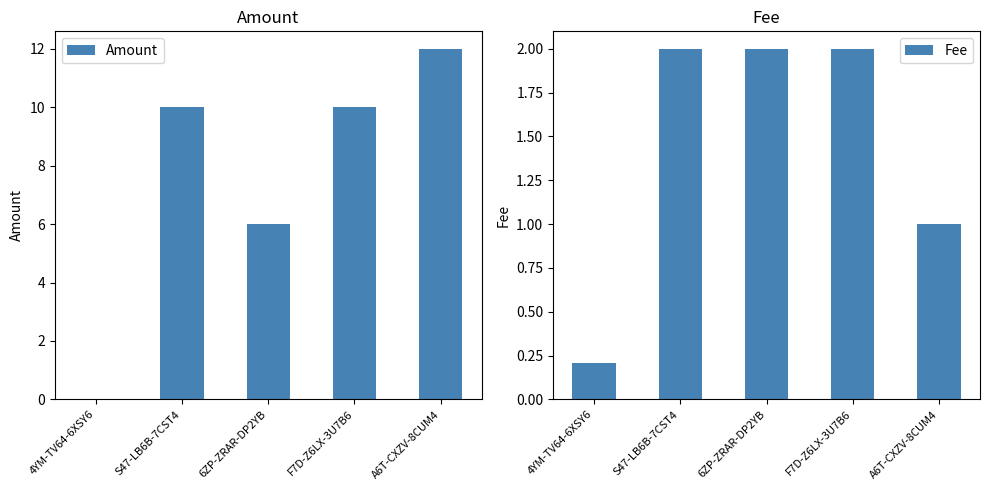

At which label does Fee reach its peak?

S47-LB6B-7CST4